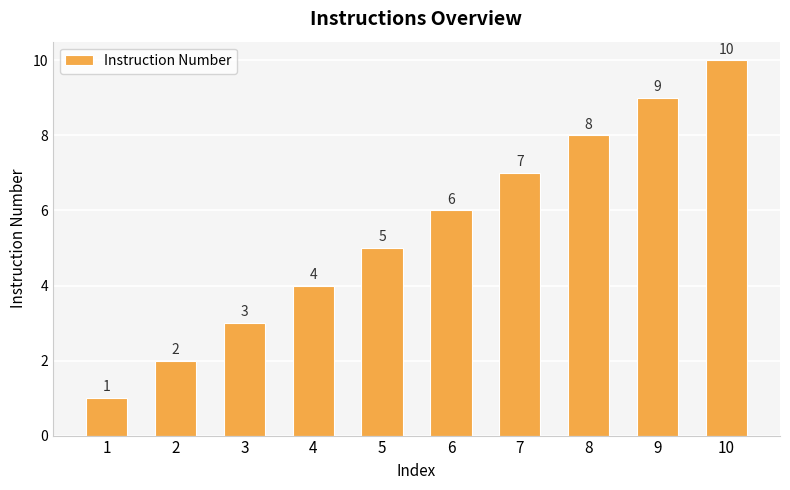

True or false: the data shows 10 at 6.

False